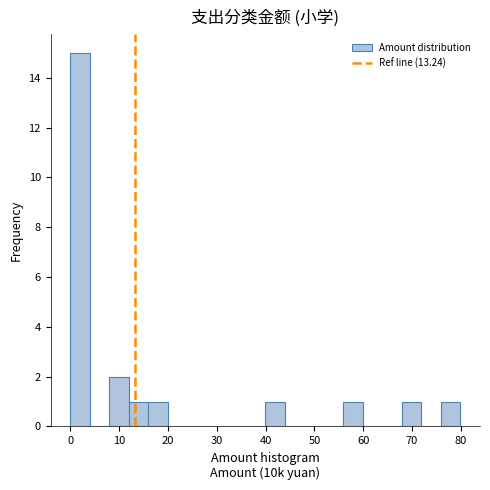

Around what value on the x-axis is the tallest bar? Give the approximate position of its centre, as read against the axis.

2